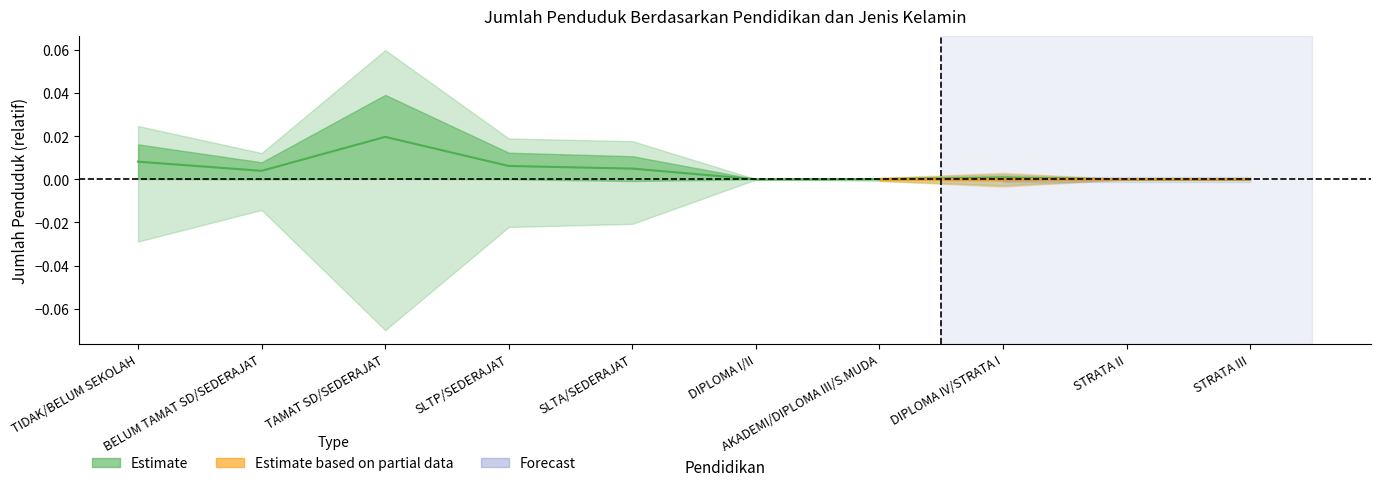

The value at STRATA II is 0.0. True or false?

True